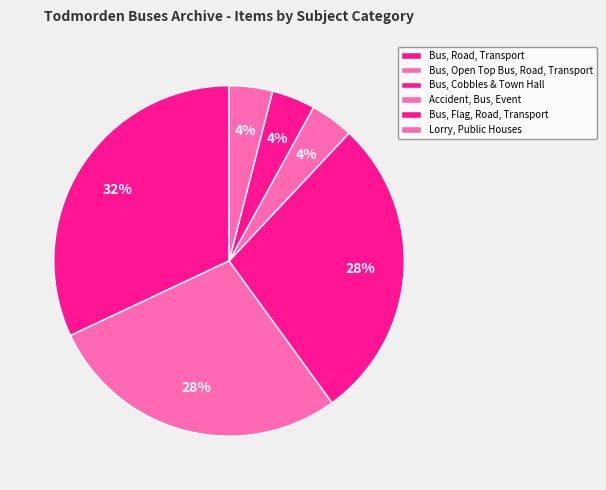

How many slices are in this pie chart?

6